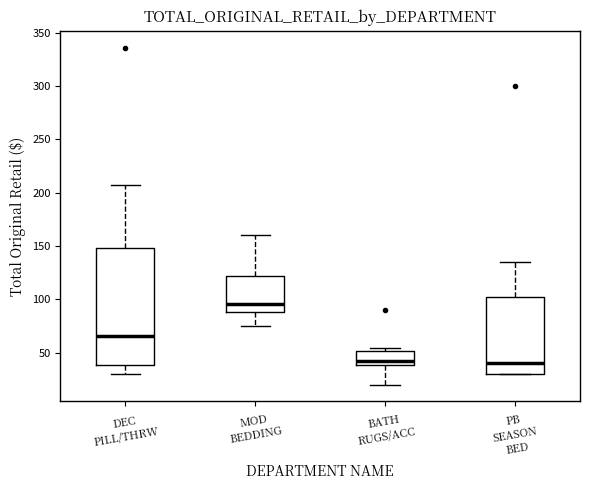

Reading left to right, read every box against the y-axis: the position of its median line, the range the box covers, and the ends of its whiskers. The values are not printed on the chart, so give them approximately, as read against the axis.

DEC PILL/THRW: median 65, box 40 to 150, whiskers 30 to 205
MOD BEDDING: median 95, box 90 to 120, whiskers 75 to 160
BATH RUGS/ACC: median 40 (just above the box's lower edge), box 40 to 50, whiskers 20 to 55
PB SEASON BED: median 40, box 30 to 100, whiskers 30 to 135